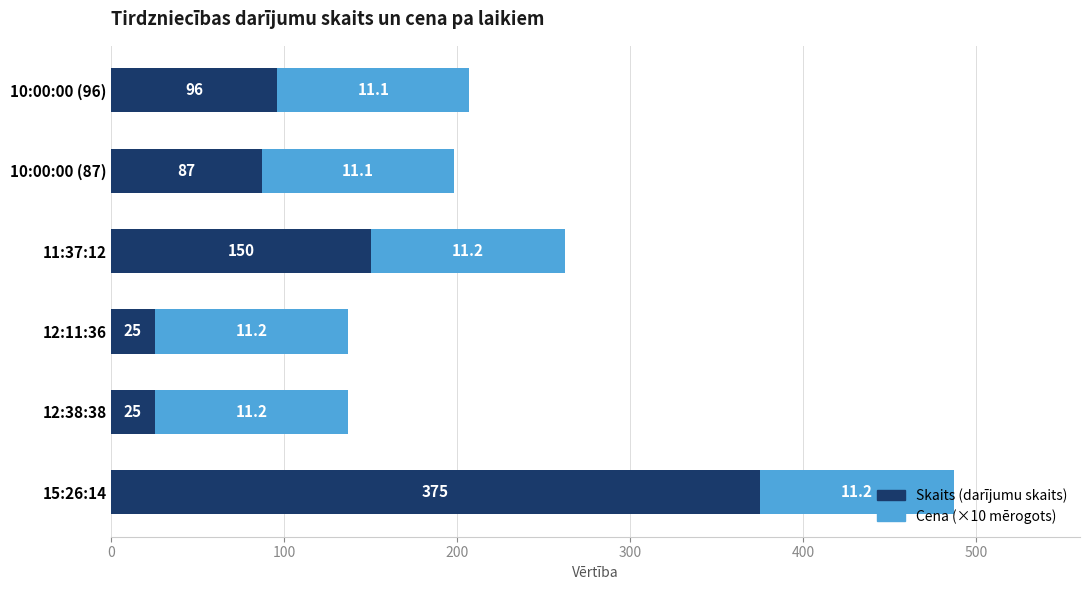

At which category is the sum across all series the highest?

15:26:14